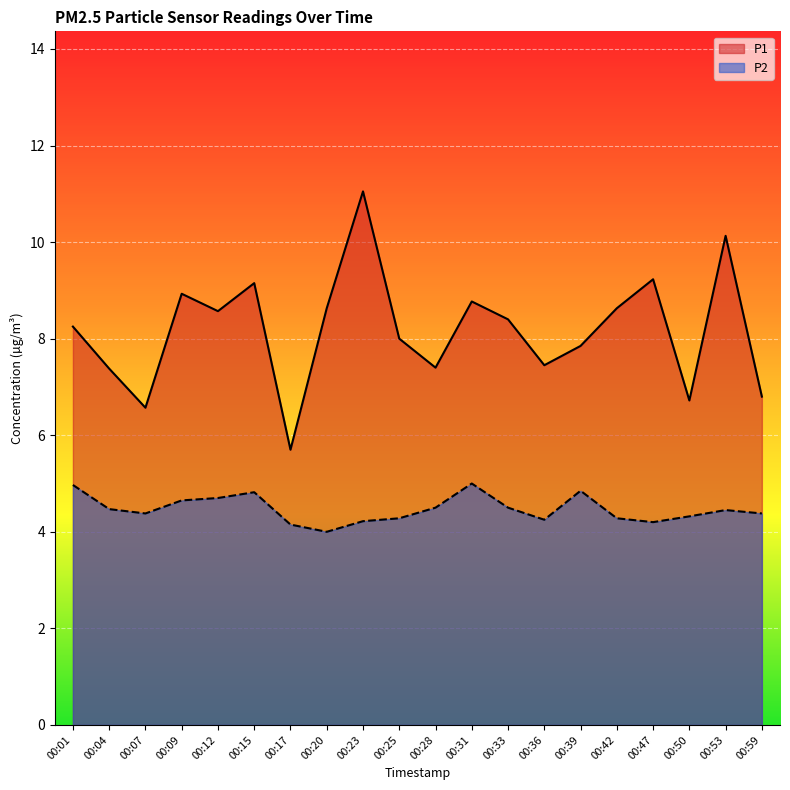

The P1 series shows 7.5 at 00:36. True or false?

True